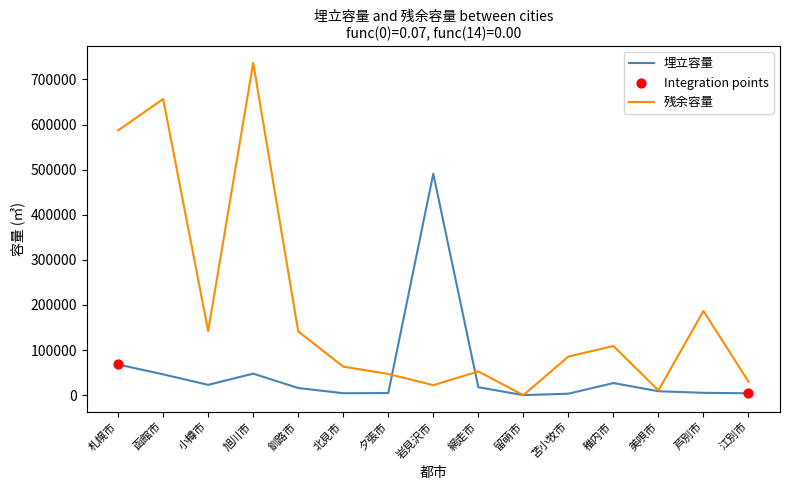

Which series has the largest total across all categories?

残余容量